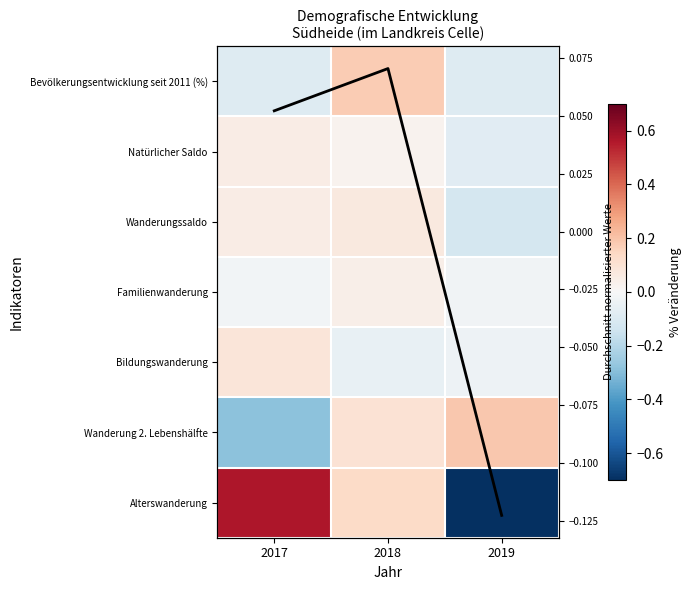

Which series changed the most between 2017 and 2018?

Alterswanderung